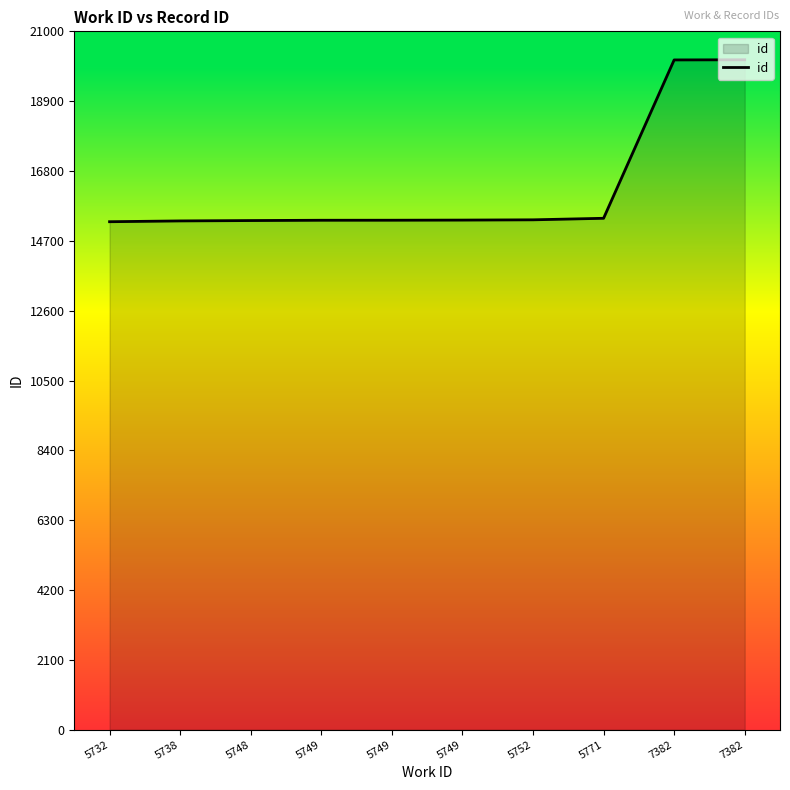

The chart shows a value of 15320 at 5749. True or false?

True